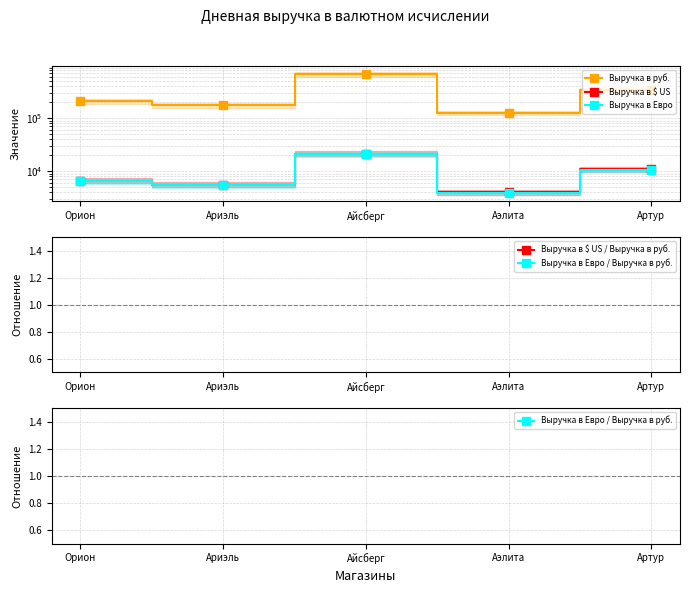

True or false: Выручка в Евро and Выручка в руб. intersect in this chart.

False